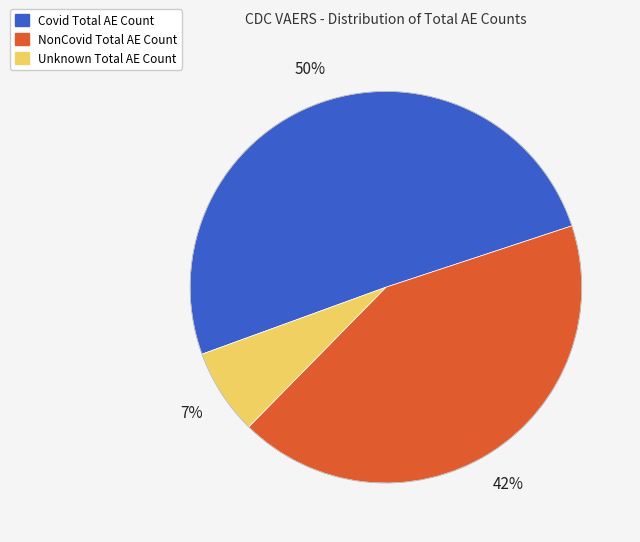

Which category has the smallest portion of the pie?

Unknown Total AE Count